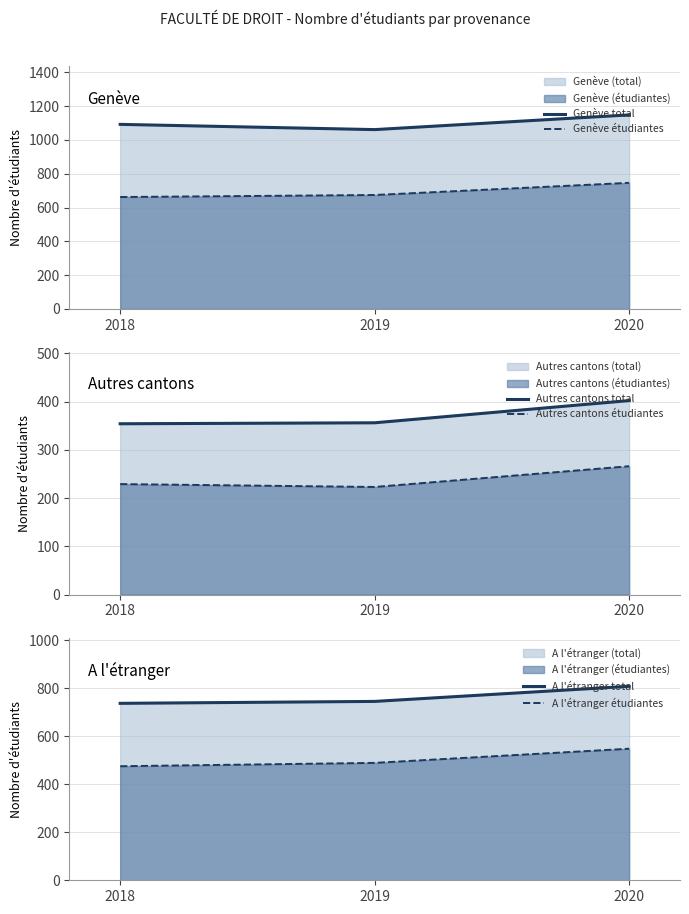

Does the chart display data point markers on the line(s)?

No